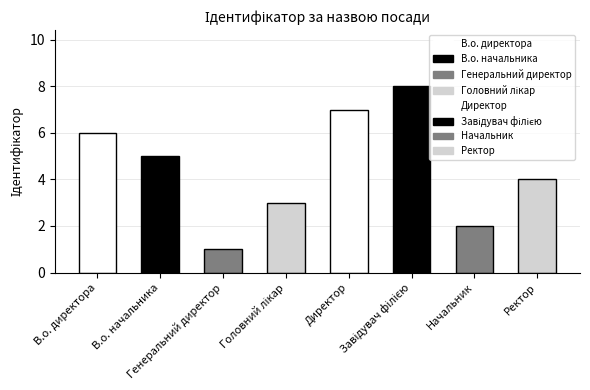

What is the ratio of the value at В.о. директора to the value at Генеральний директор?

6.0